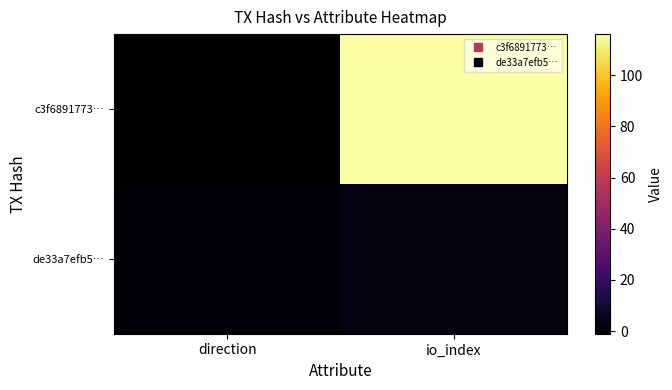

At how many categories does at least one series exceed 93?

1